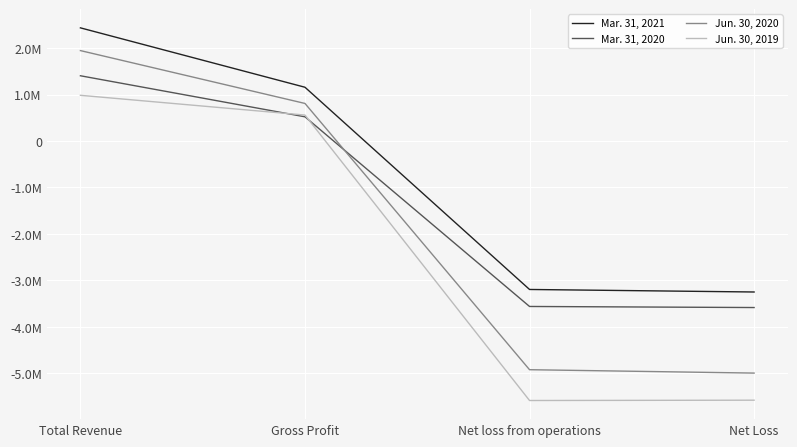

At which label does Jun. 30, 2019 first exceed 558215?

Total Revenue